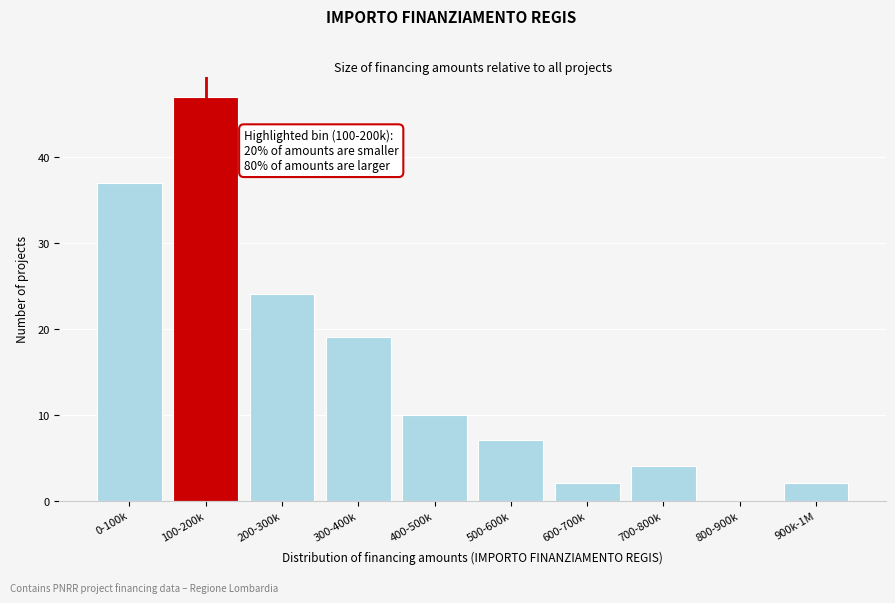

Reading left to right, extract all data points from this chart.

0-100k=37	100-200k=47	200-300k=24	300-400k=19	400-500k=10	500-600k=7	600-700k=2	700-800k=4	800-900k=0	900k-1M=2